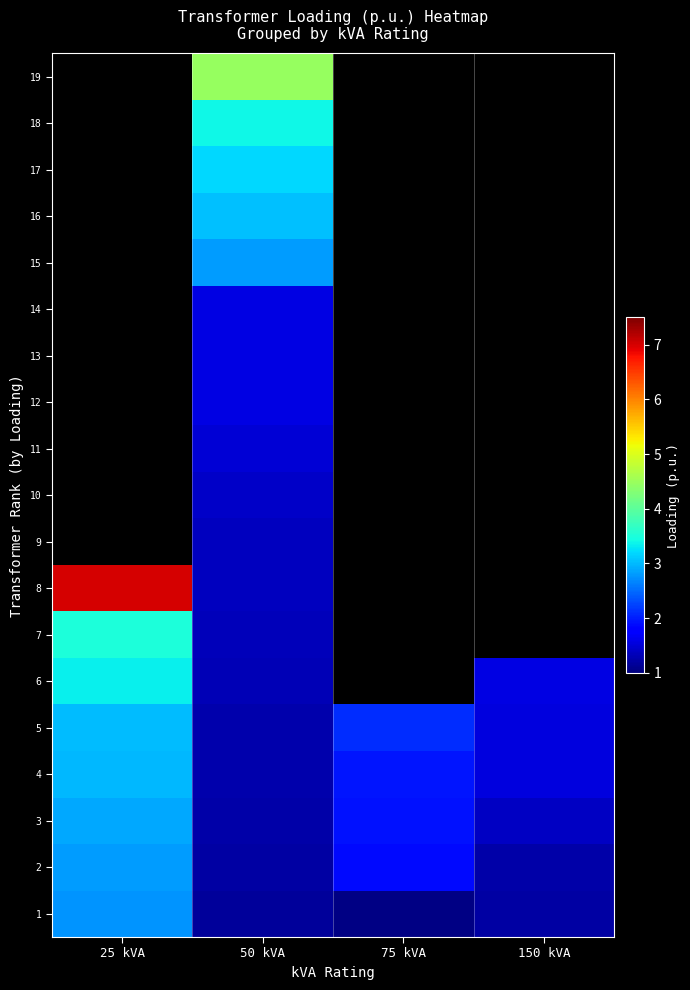

The value of 5 at 75 kVA is 0.7. True or false?

False